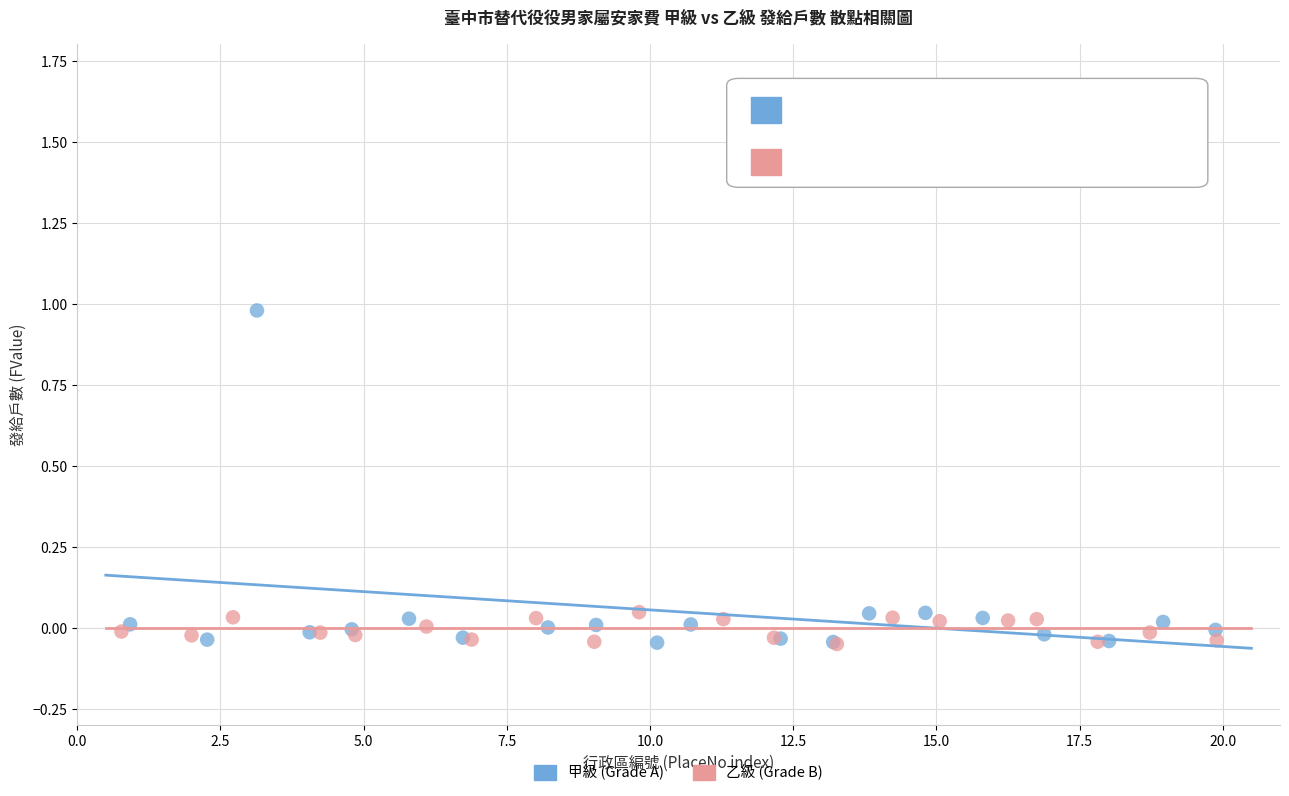

Which series reaches the maximum Y coordinate?

甲級 (Grade A)